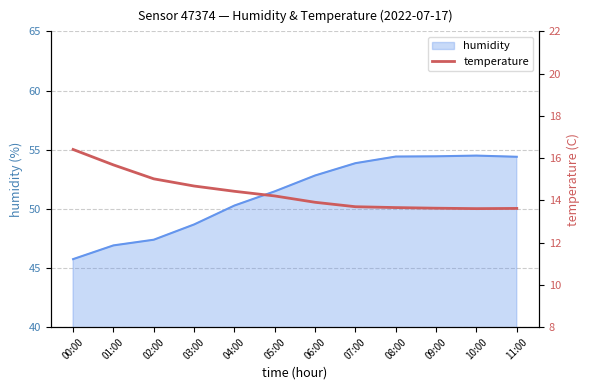

The chart shows a value of 15.7 at 01:00. True or false?

True